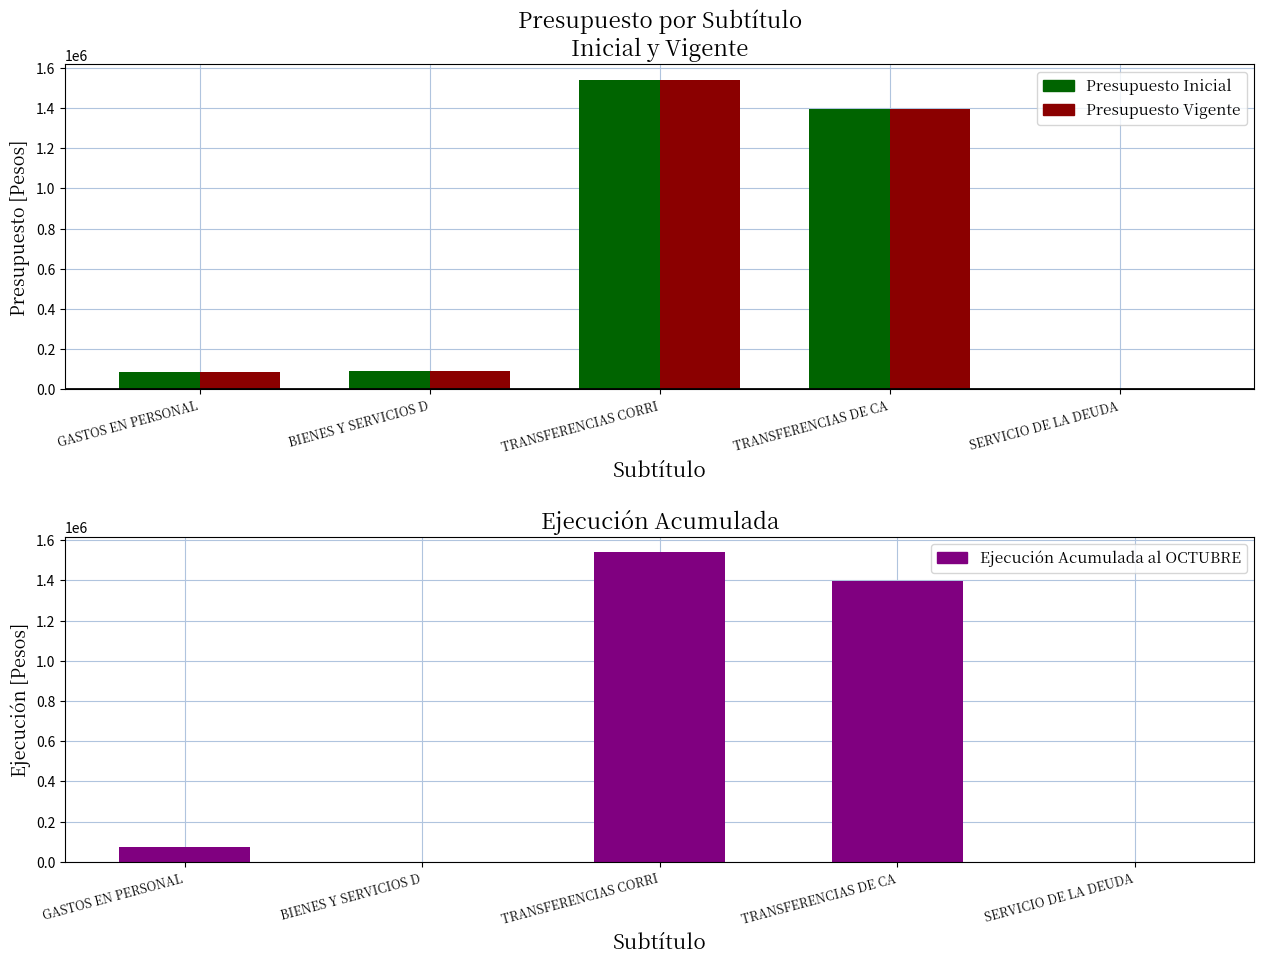

The value of Presupuesto Inicial at TRANSFERENCIAS DE CA is 1395365. True or false?

True